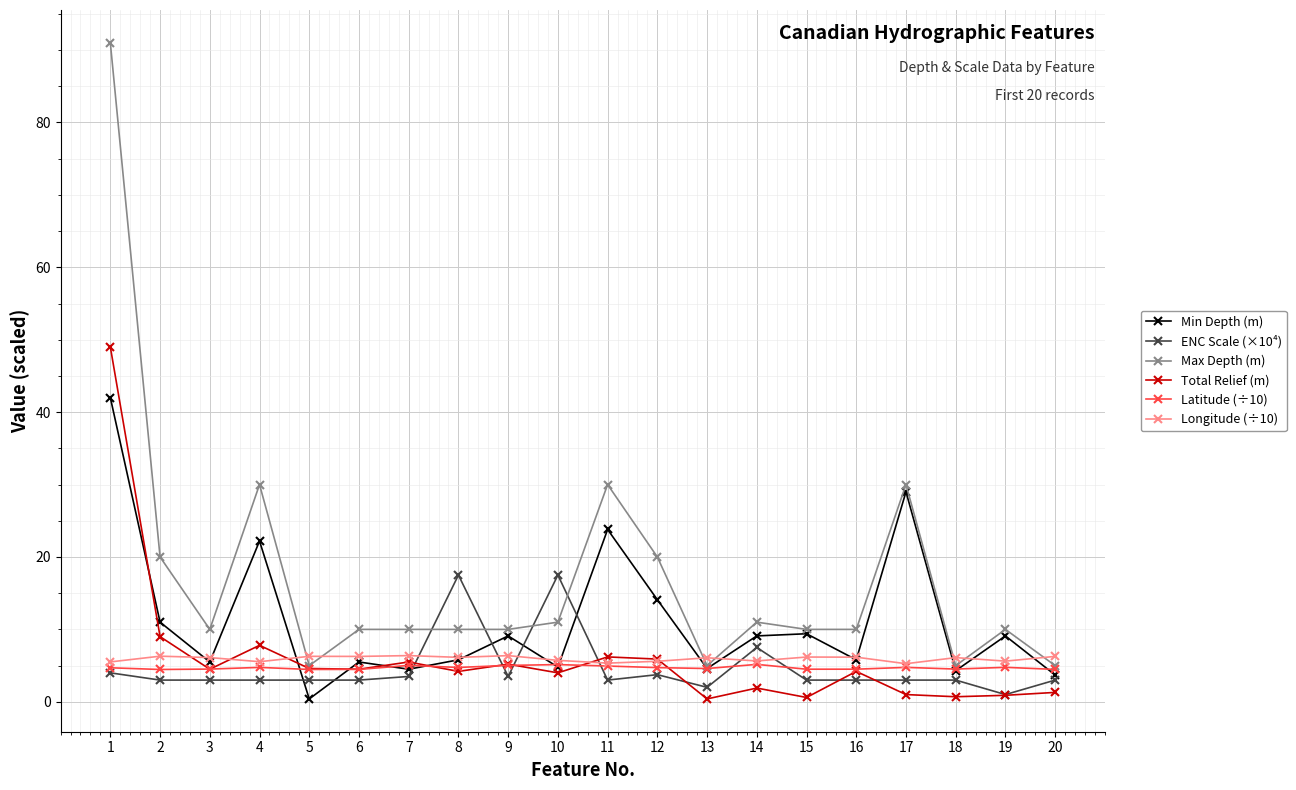

What is the total value across all series at 18?

23.6